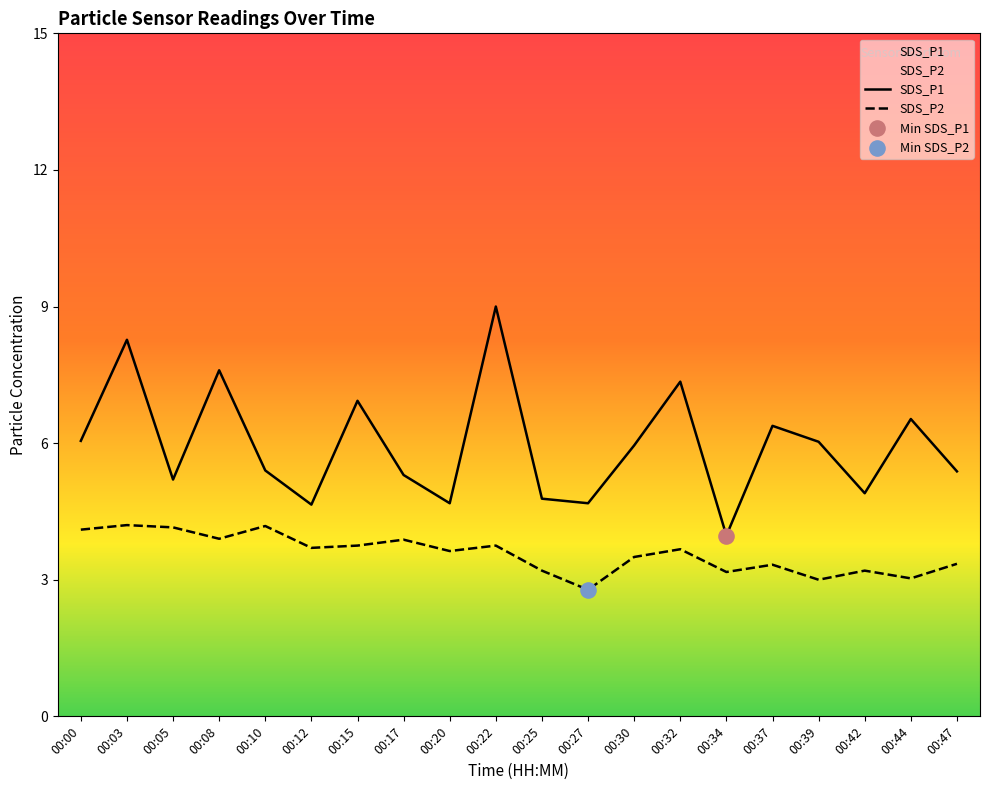

At how many categories does at least one series exceed 8?

2